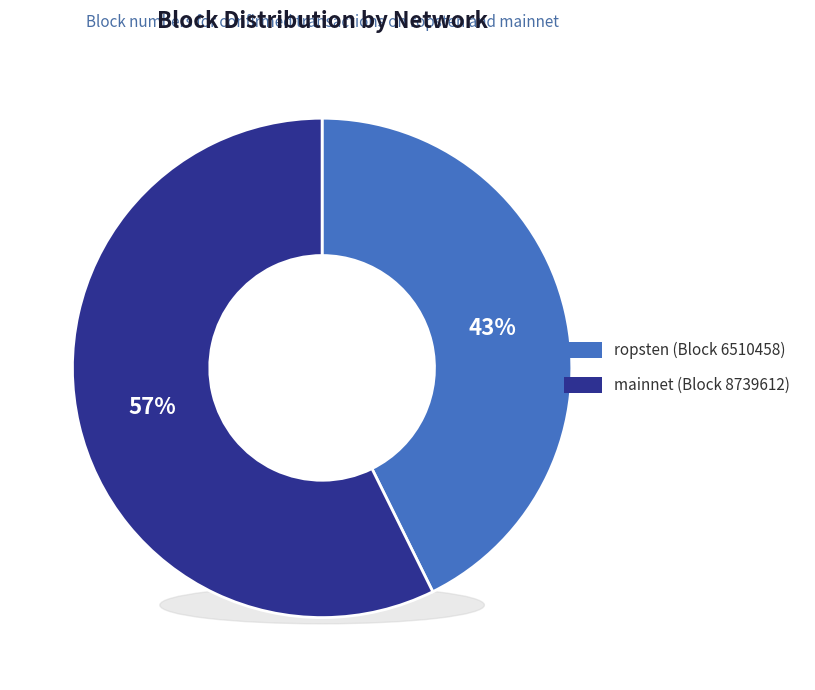

Is it true that 359c509c-ee80-11e9-881c-c2568bec35d1 is 48% of the pie?

False